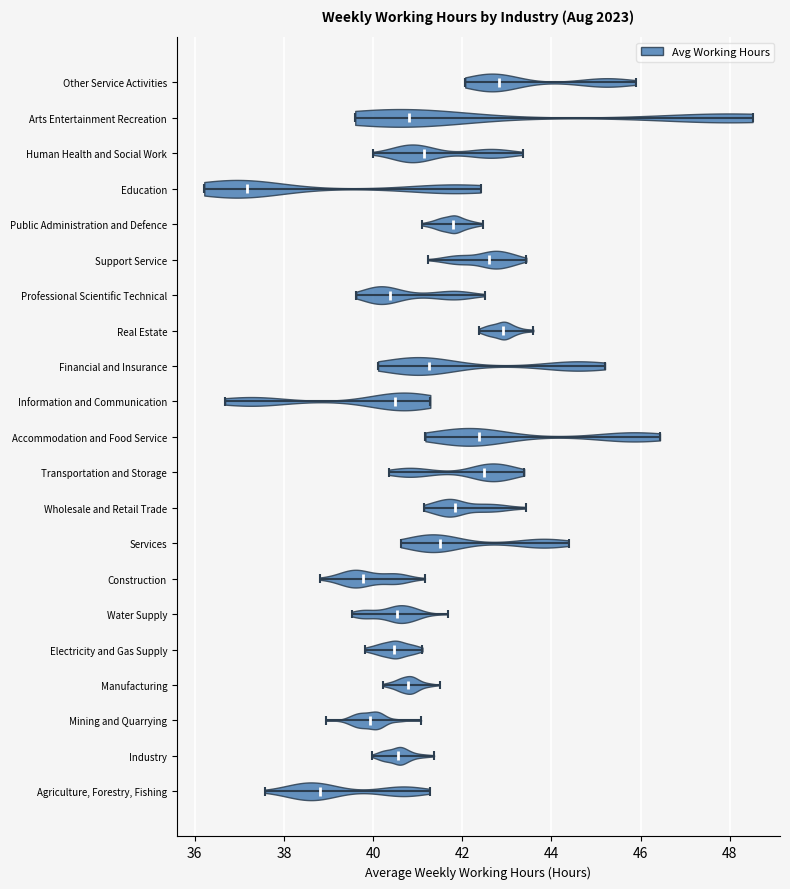

Which violin has the furthest to the left median line?

Education